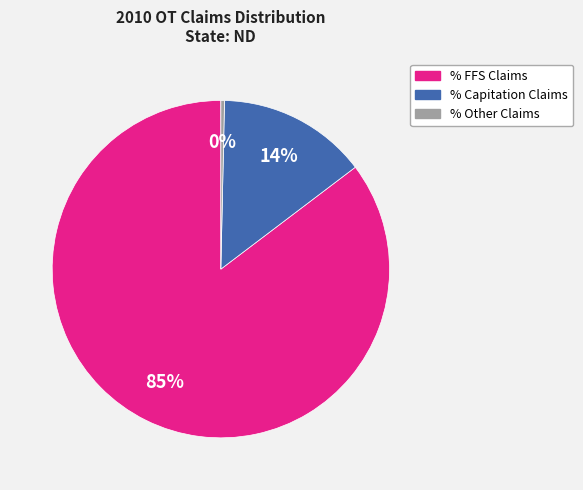

To the nearest percent, what is the difference between the % Capitation Claims and % Other Claims slice percentages?

14%